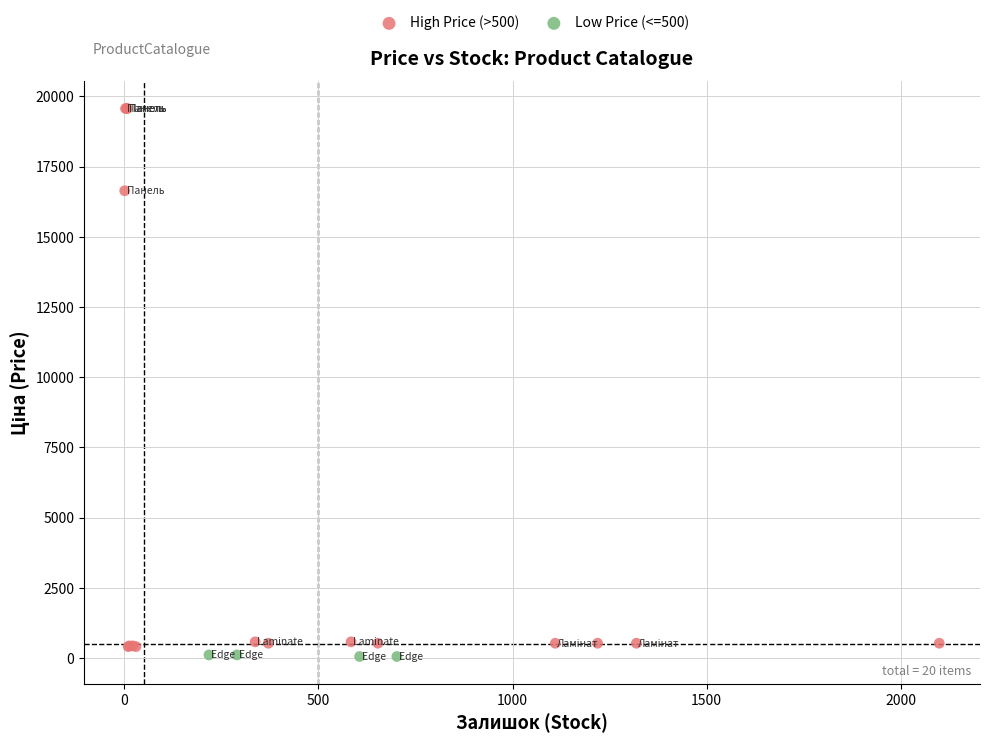

Which series has the largest Y range (max minus min)?

High Price (>500)